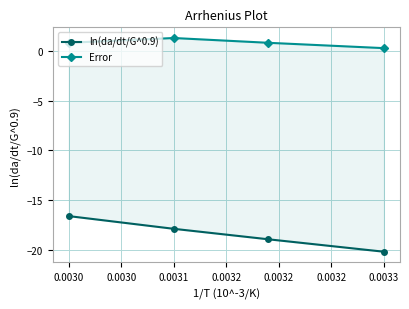

Rank the series by their maximum value, from lowest to highest.

ln(da/dt/G^0.9), Error